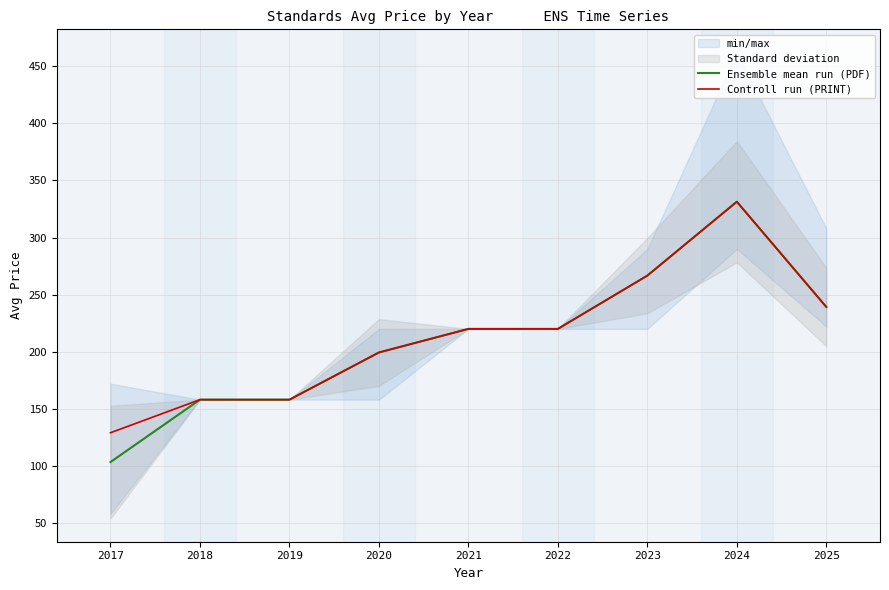

Which series has the widest spread of values?

Ensemble mean run (PDF)